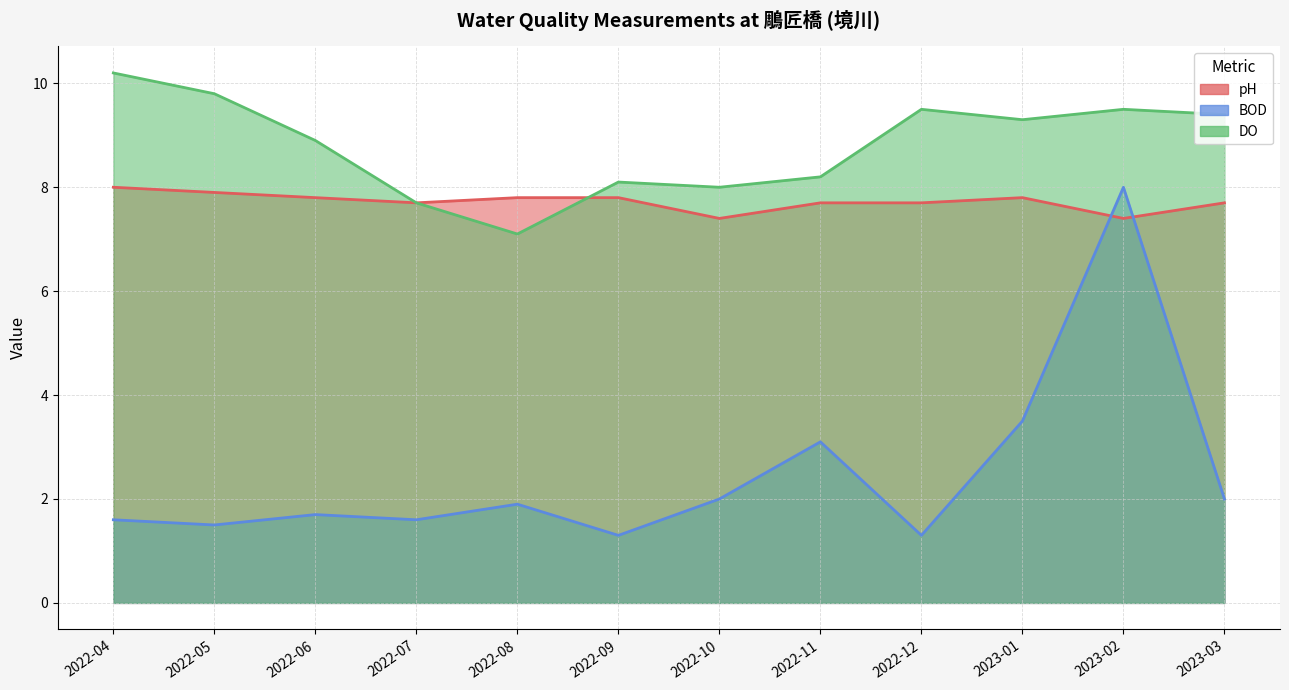

How many pH values are between 7 and 8?

12